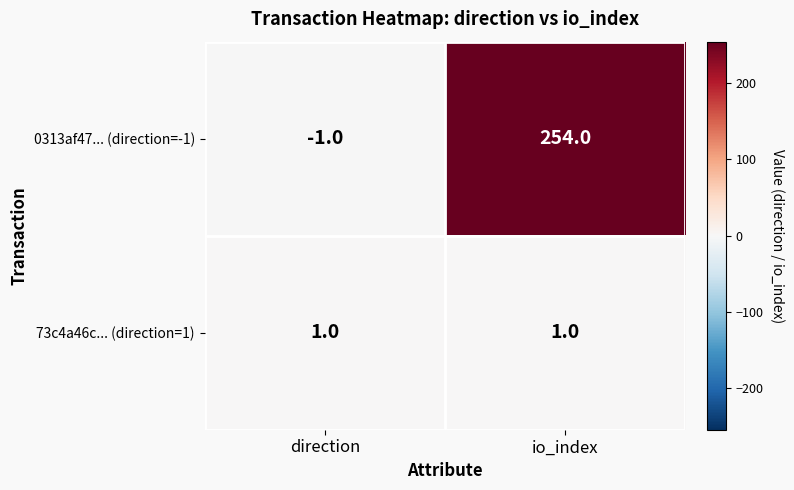

The 0313af47... (direction=-1) series shows -1 at direction. True or false?

True